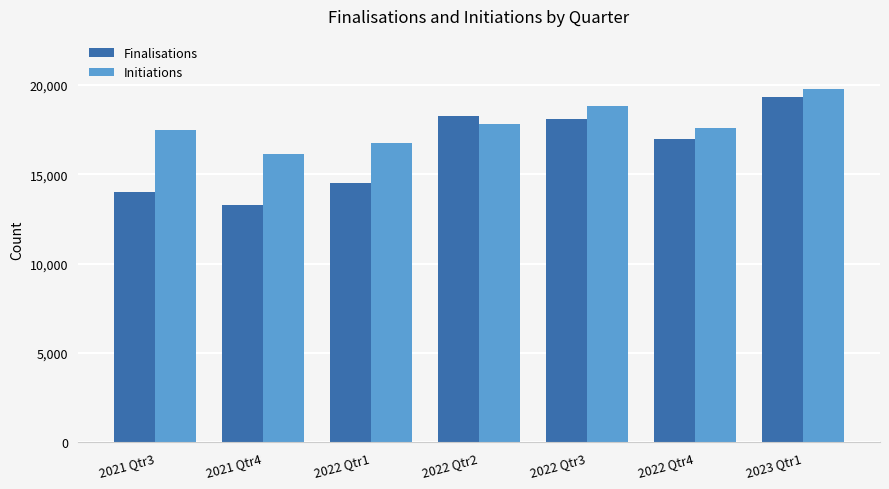

How many series are shown in this chart?

2